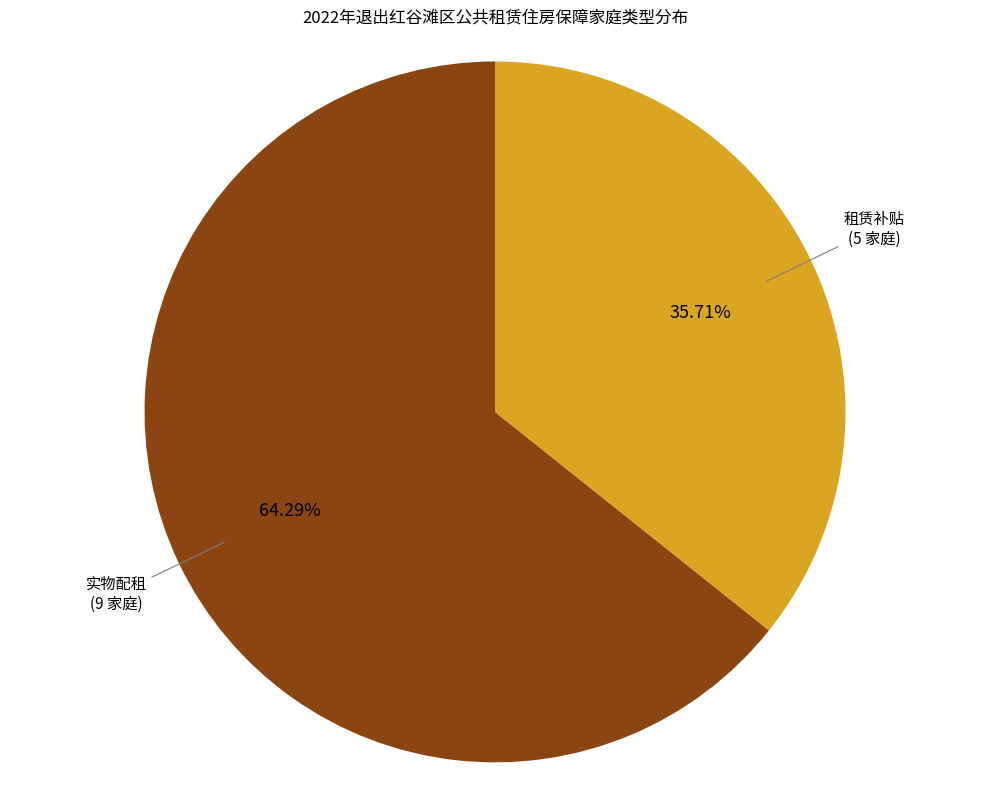

Is there a majority slice in this chart?

Yes